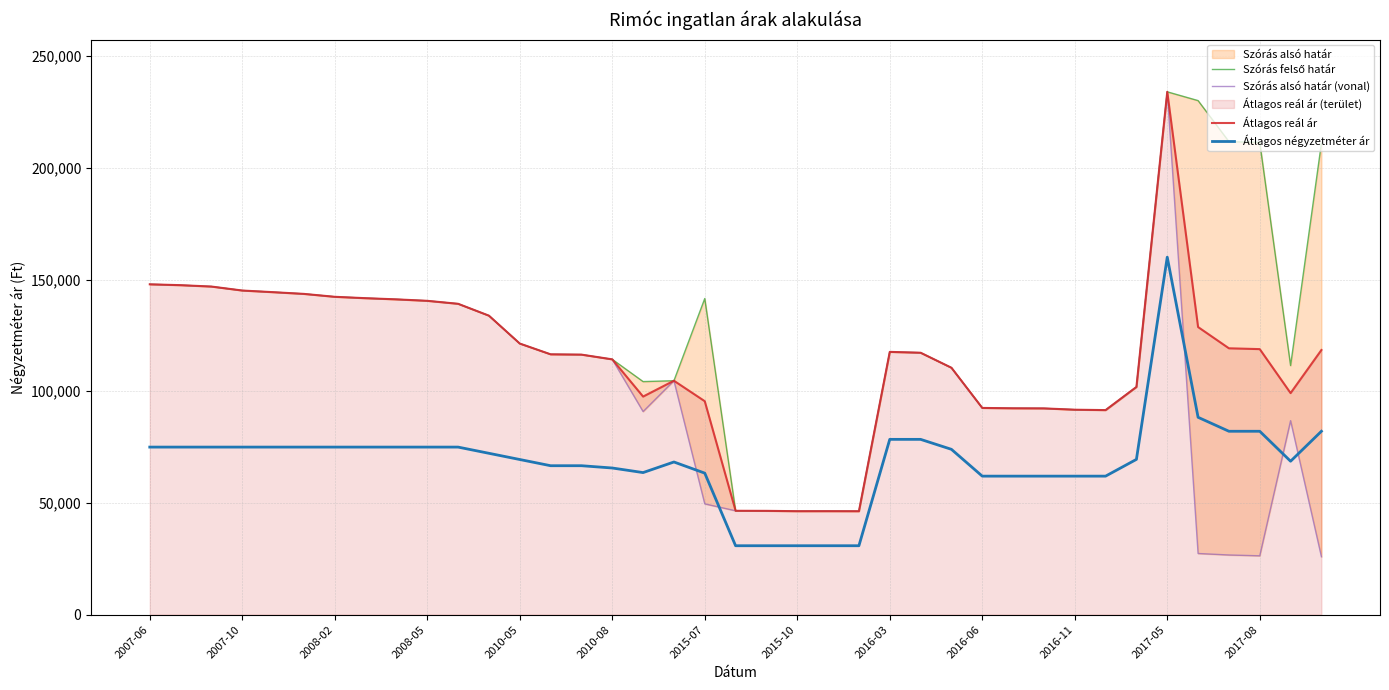

What is the minimum value for Átlagos négyzetméter ár?

30851